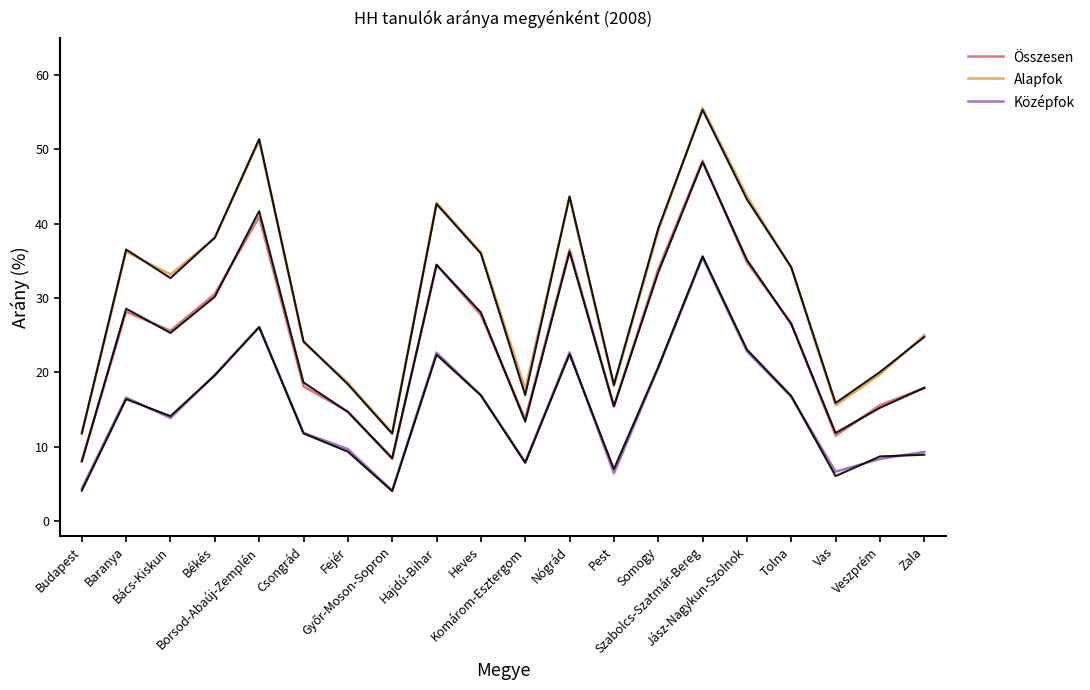

Does the chart display data point markers on the line(s)?

No